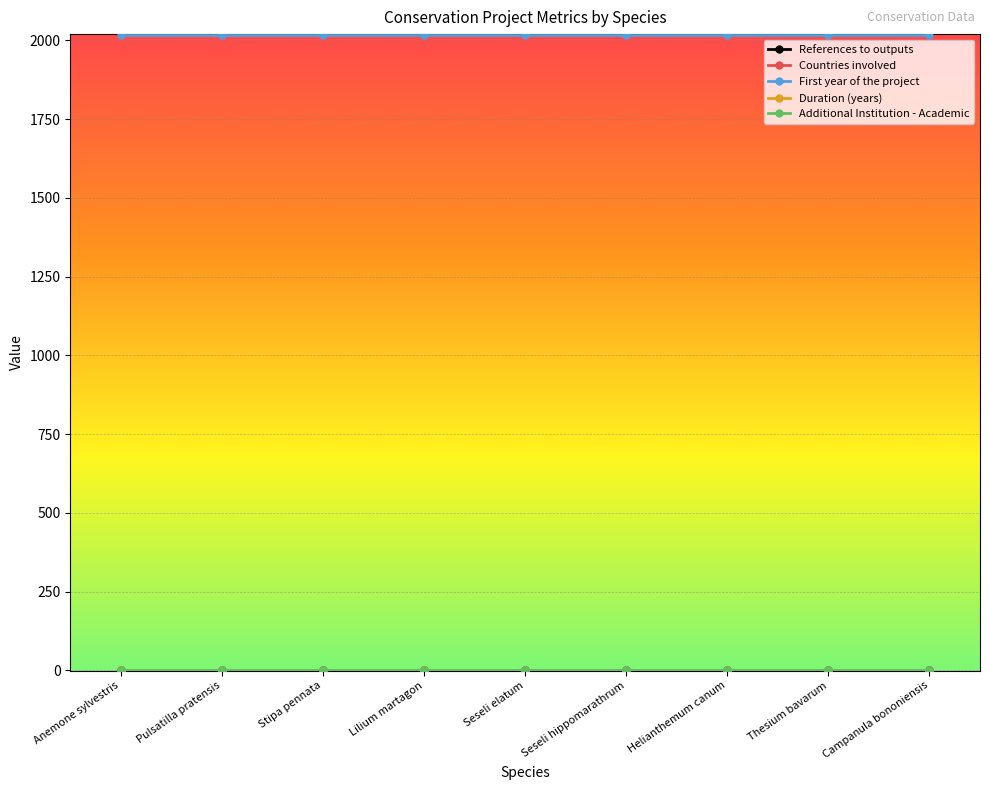

Rank the categories by Additional Institution - Academic value from highest to lowest.

Anemone sylvestris, Pulsatilla pratensis, Stipa pennata, Lilium martagon, Seseli elatum, Seseli hippomarathrum, Helianthemum canum, Thesium bavarum, Campanula bononiensis